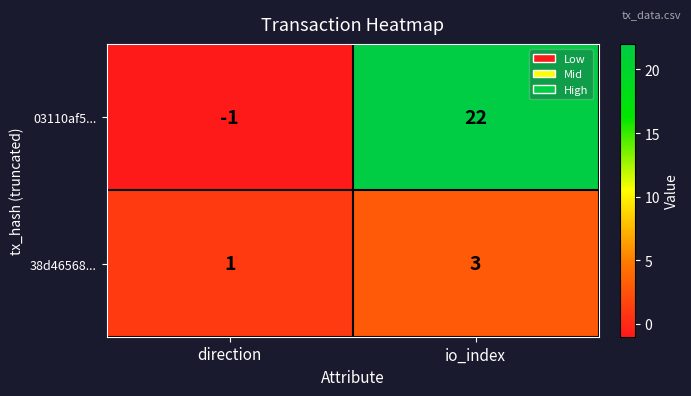

Where is 38d46568... nearest to the value 2?

direction